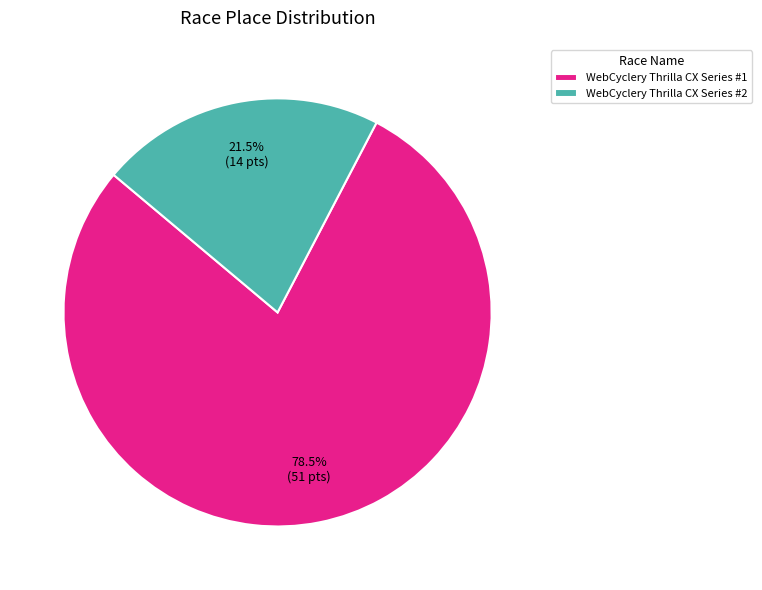

What is the majority slice?

WebCyclery Thrilla CX Series #1